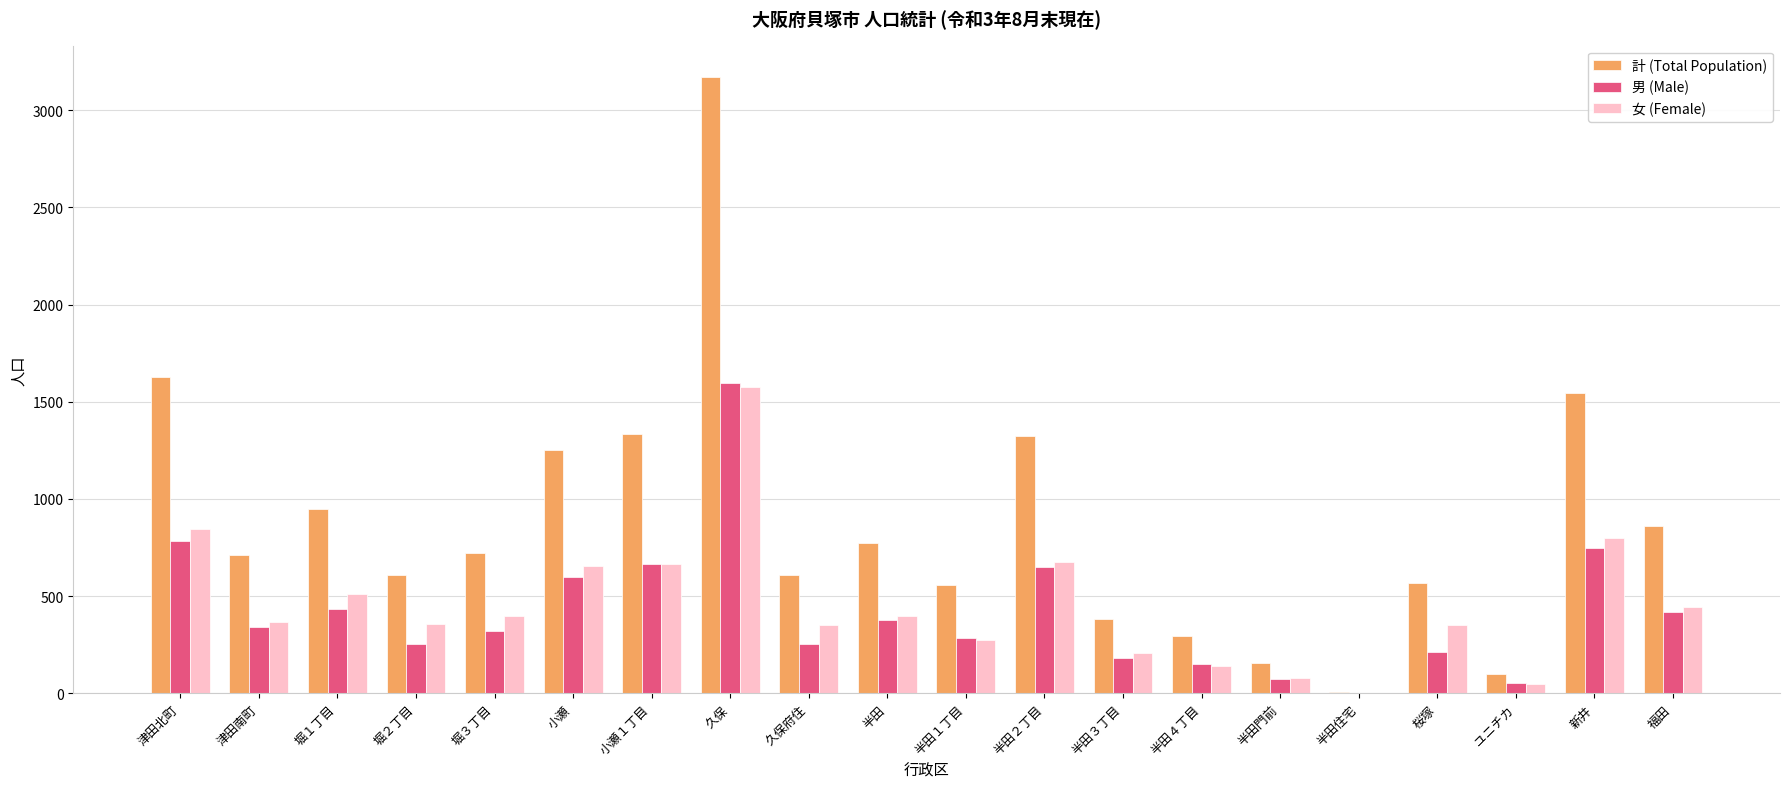

At which category is the sum across all series the highest?

久保